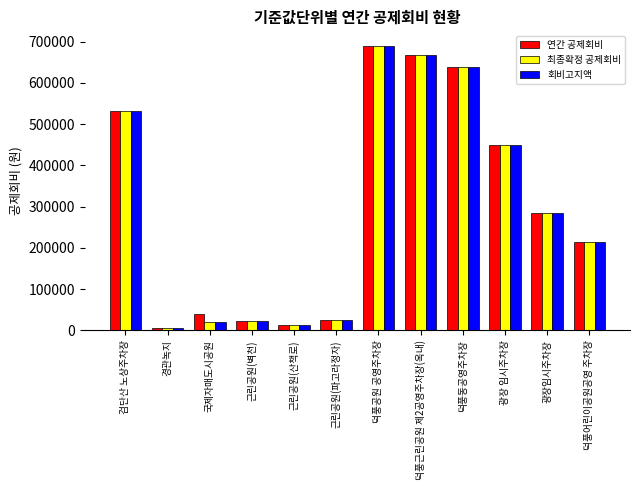

What value does the 연간 공제회비 series have at 광장임시주차장, to the nearest 50?

284800